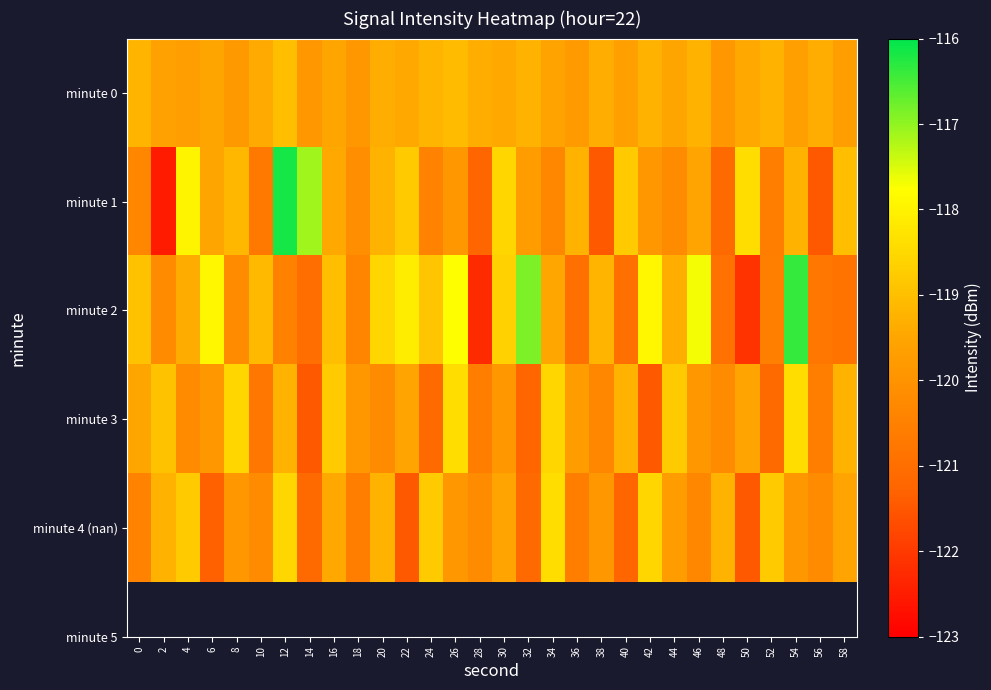

Which series has the widest spread of values?

minute 1